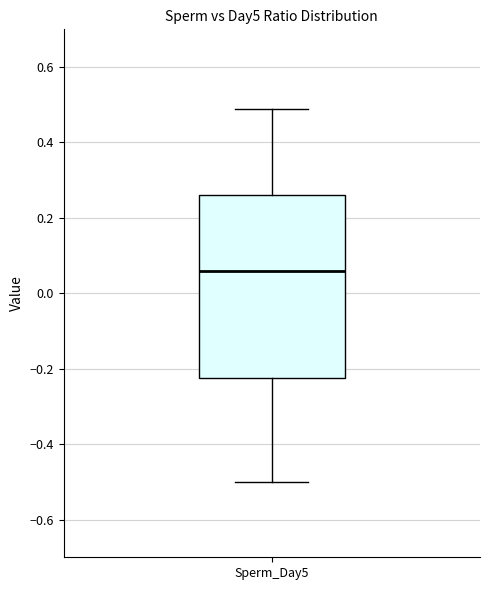

Transcribe this box plot: give where the median line is, the range the box spans, and where the two whiskers end, as read against the y-axis. The values are not printed on the chart, so give them approximately, as read against the axis.

median 0.06, box -0.22 to 0.26, whiskers -0.50 to 0.50